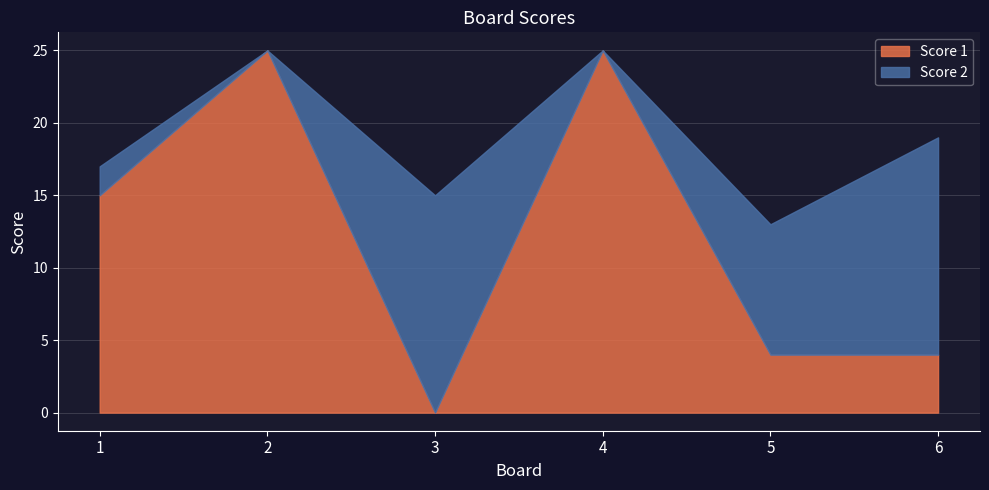

What is the spread (max minus min) of values at 4?

25